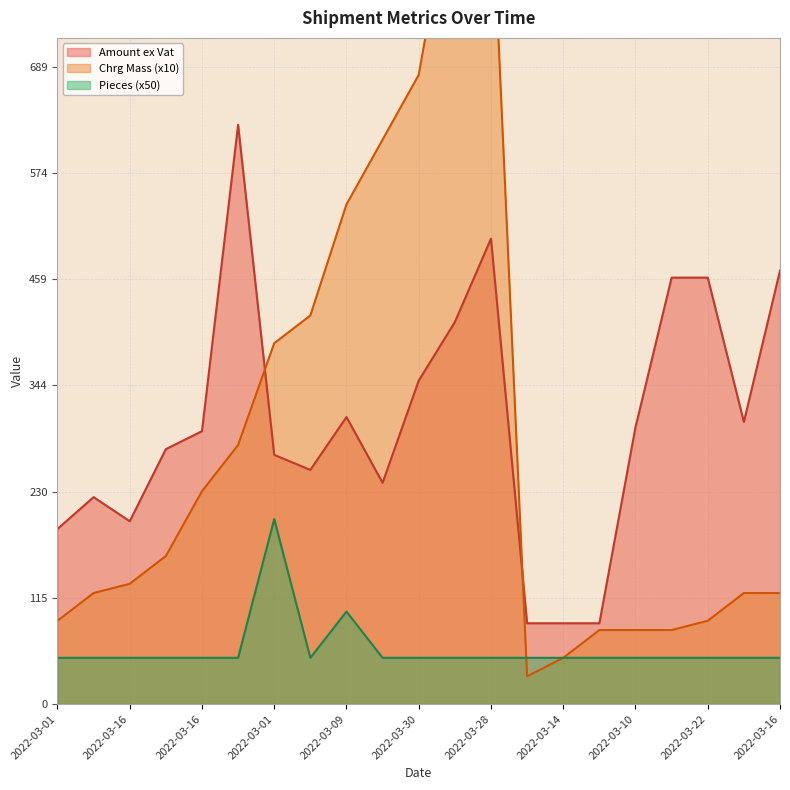

What is the sum of all Amount ex Vat values?

6400.8